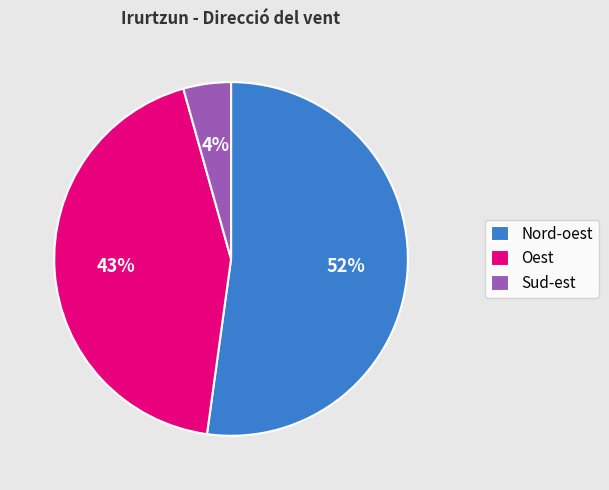

Which slice is the smallest?

Sud-est